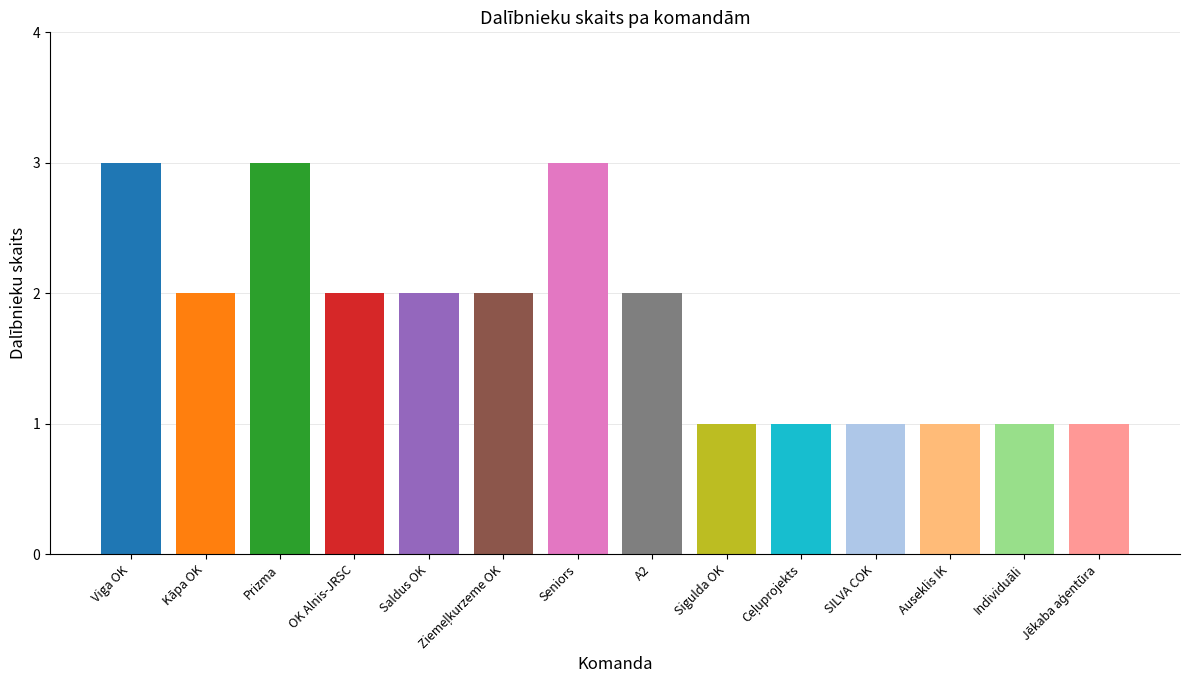

Reading left to right, transcribe all the data shown in this chart.

3	2	3	2	2	2	3	2	1	1	1	1	1	1